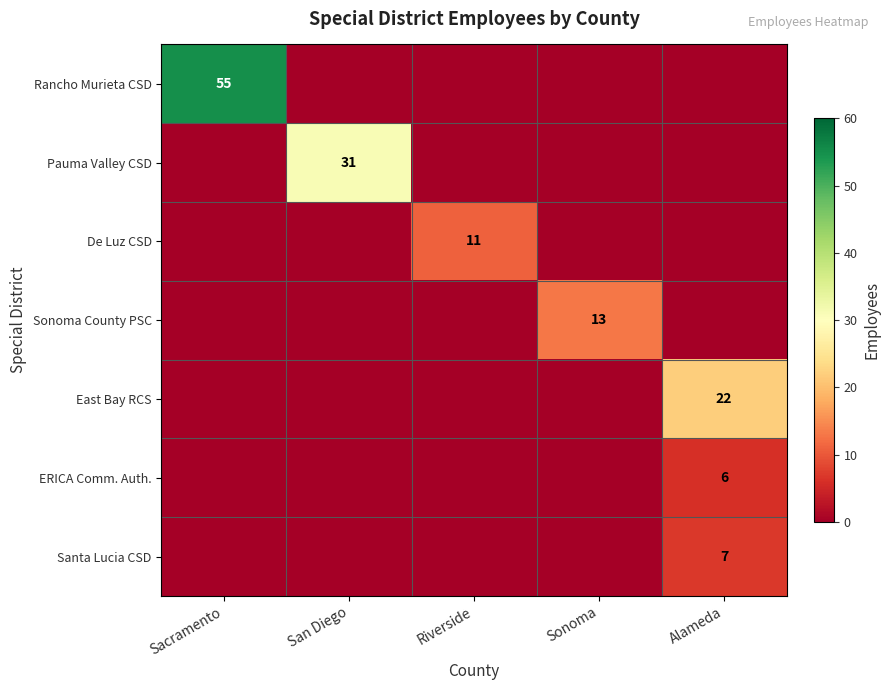

At how many categories does at least one series exceed 19?

3